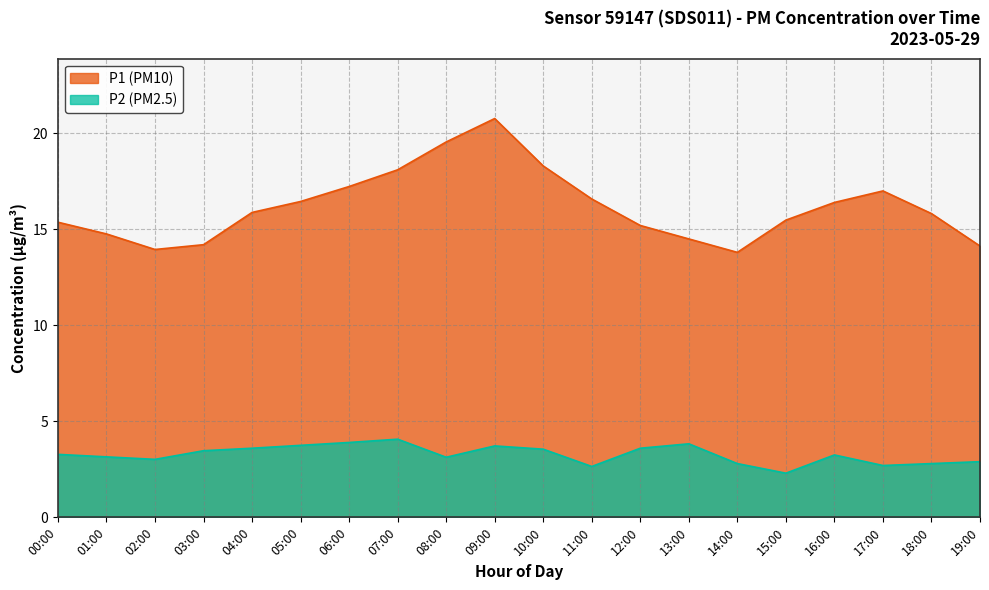

Count the number of categories in the chart.

20